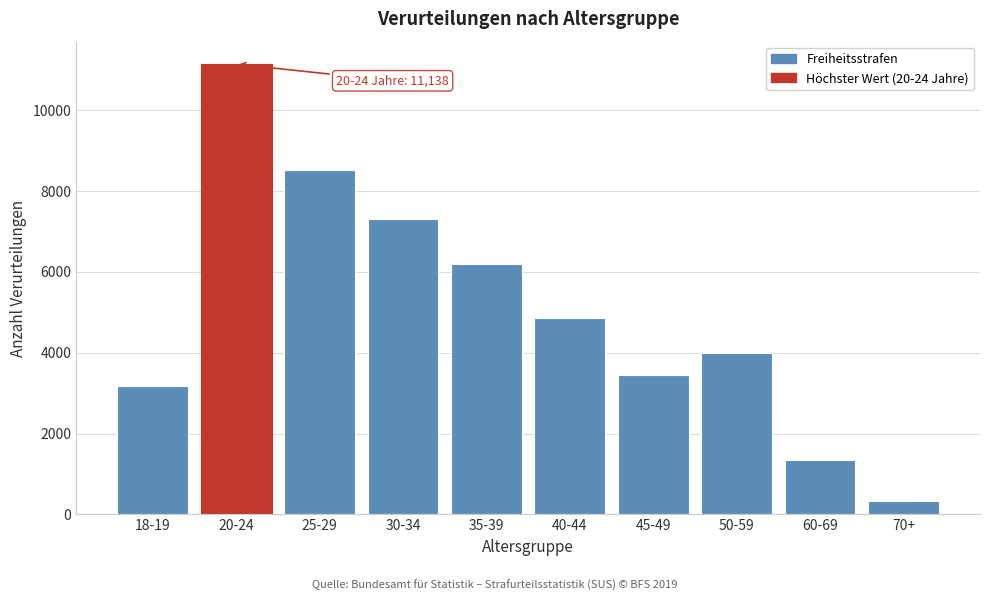

Reading left to right, list all the values displayed in this chart.

3184	11138	8508	7306	6188	4848	3438	3988	1358	328